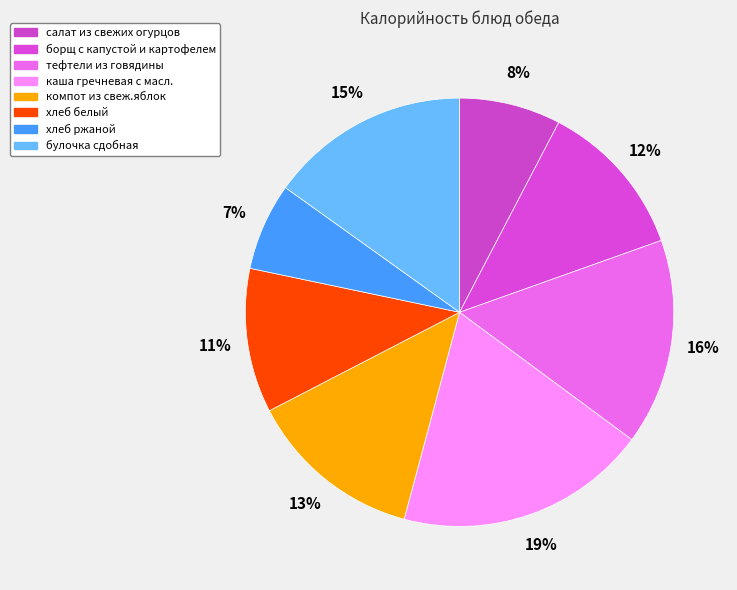

What portion of the pie excludes булочка сдобная?

84.9%